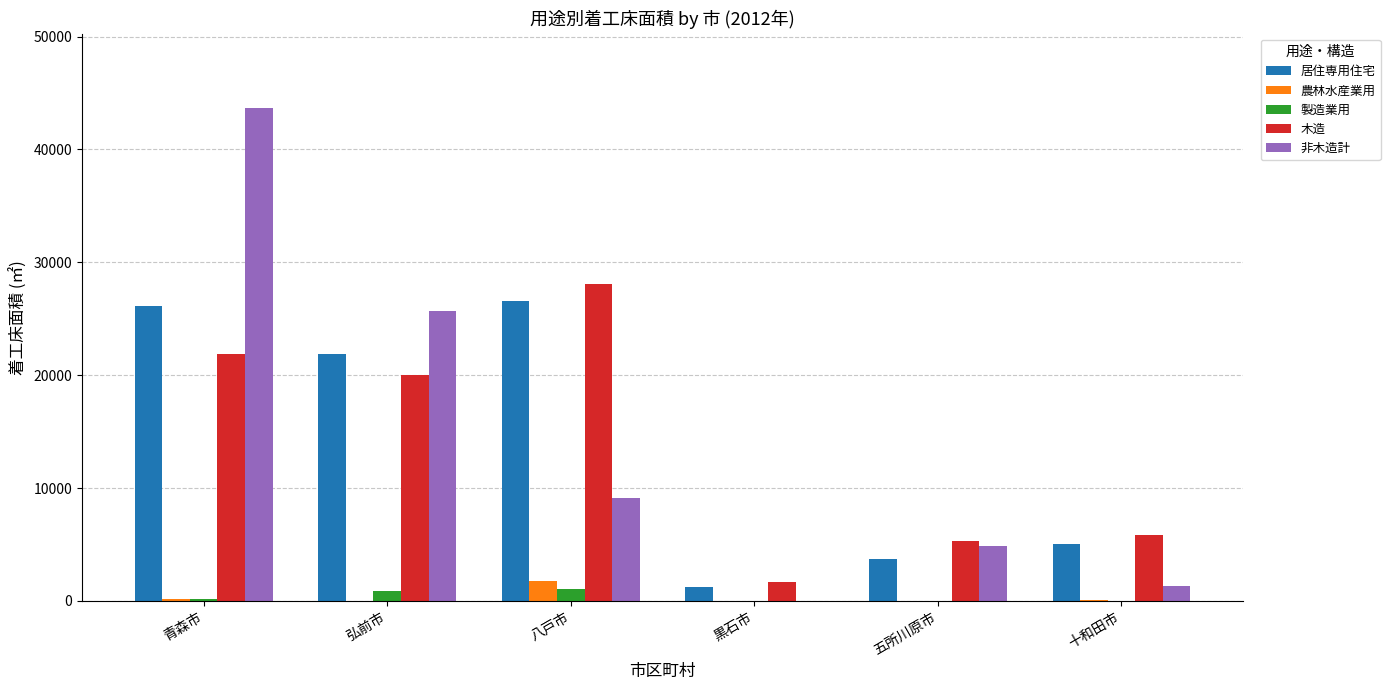

True or false: 非木造計 has a value of 21484 at 青森市.

False